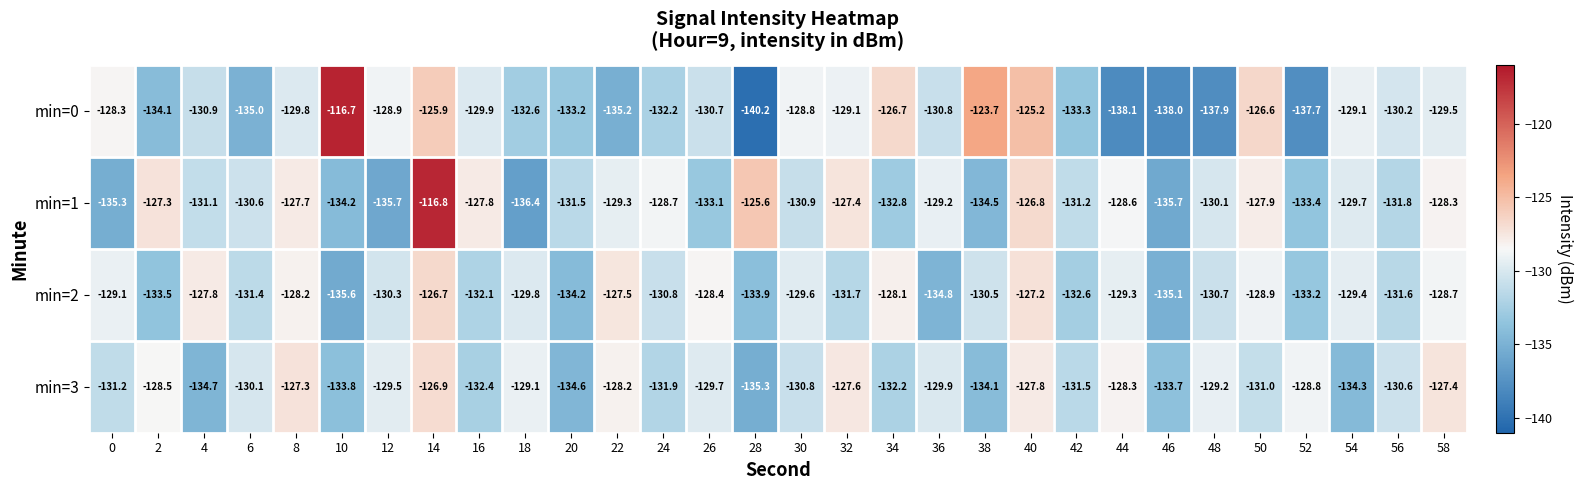

What is the spread (max minus min) of values at 14?

10.1